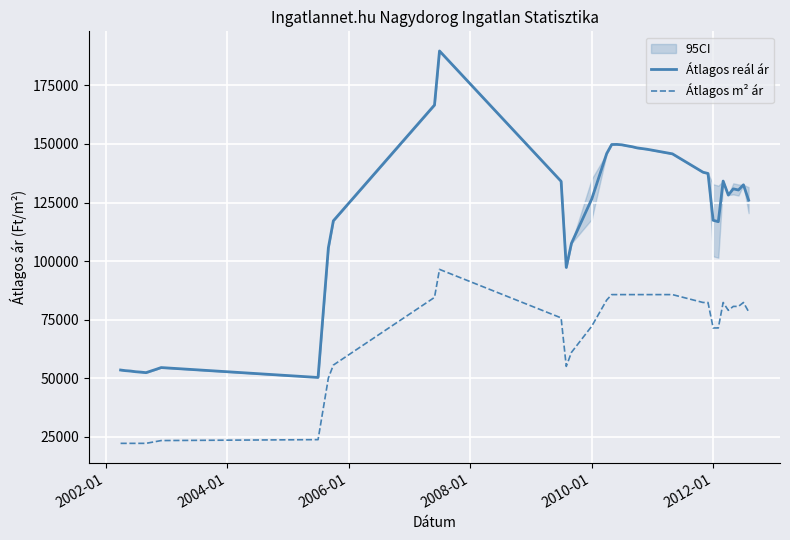

What is the maximum value for Átlagos reál ár?

189712